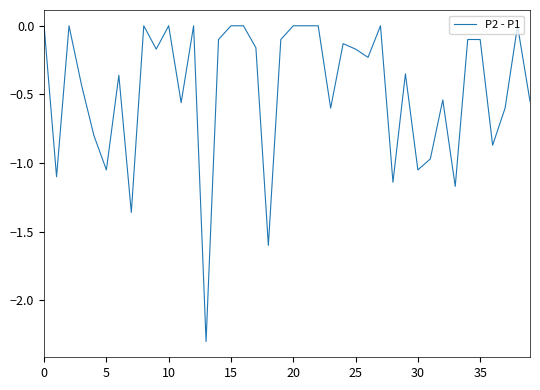

What is the minimum value shown in the chart?

-2.3